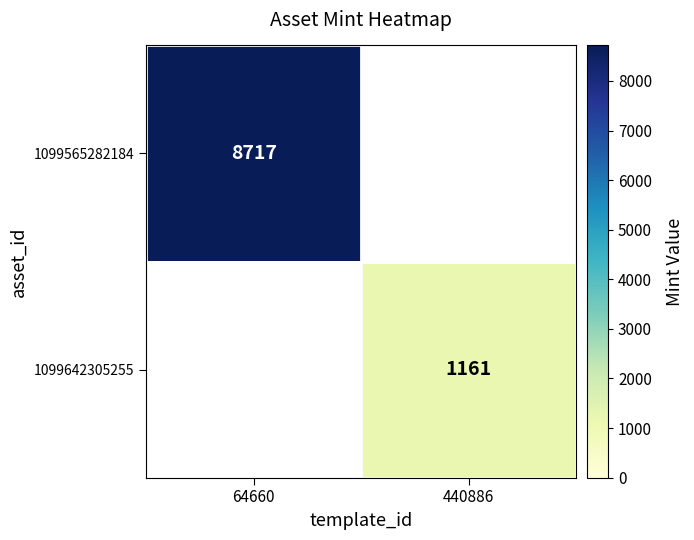

Is it true that 1099642305255 equals 1161 at 440886?

True